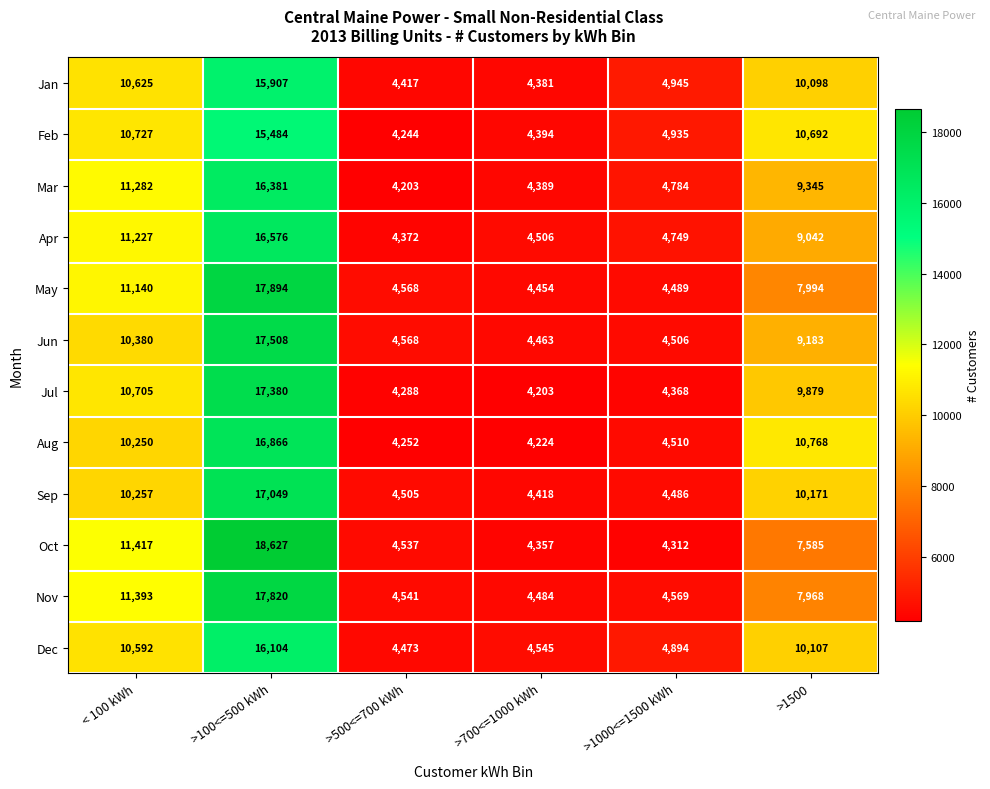

Which category has the highest value across all series?

>100<=500 kWh